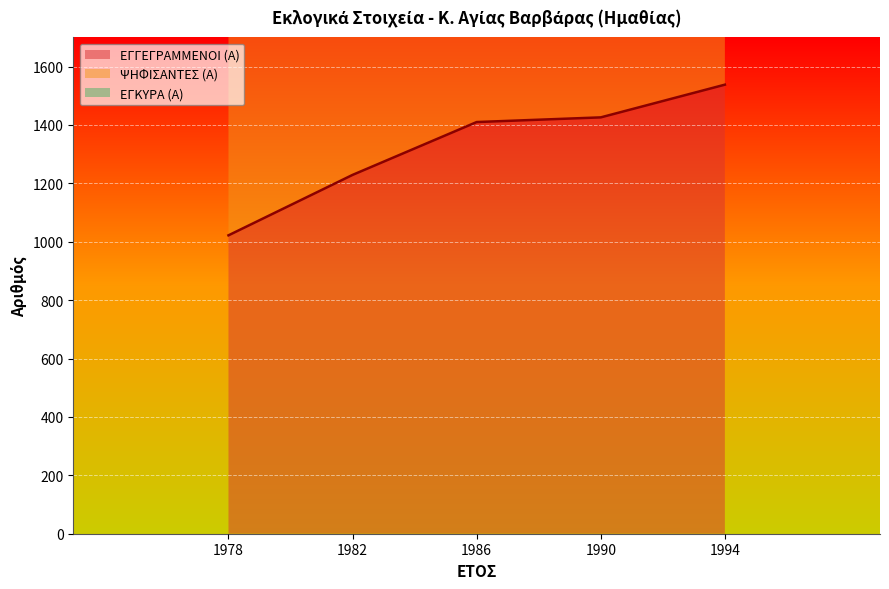

Which series changed the most between 1990 and 1994?

ΨΗΦΙΣΑΝΤΕΣ (Α)